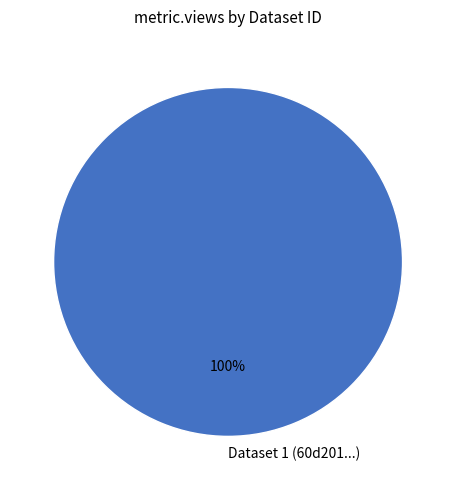

To the nearest percent, what portion does Dataset 1 (60d201...) represent?

100%